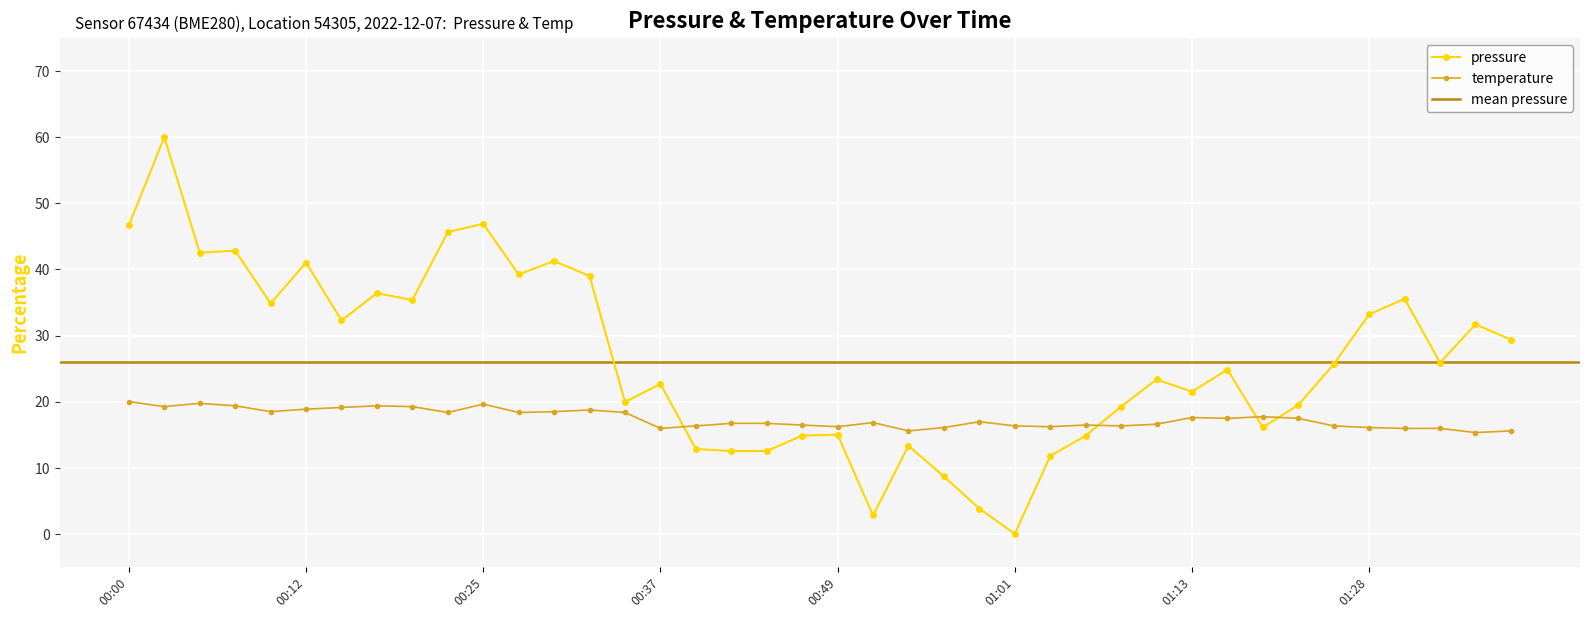

Rank the series by their maximum value, from highest to lowest.

pressure, temperature